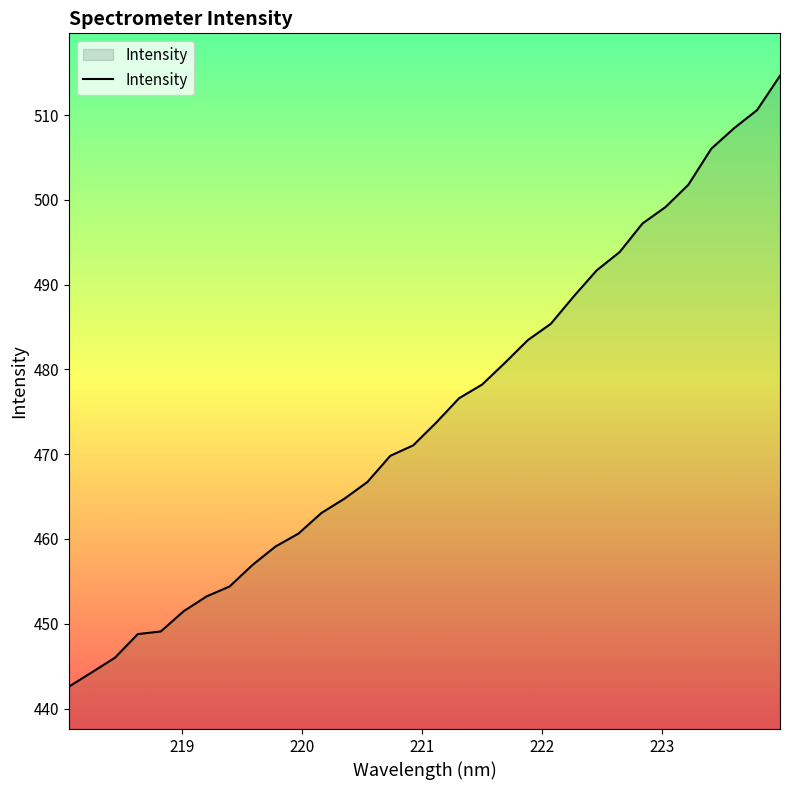

What is the minimum value shown in the chart?

442.6